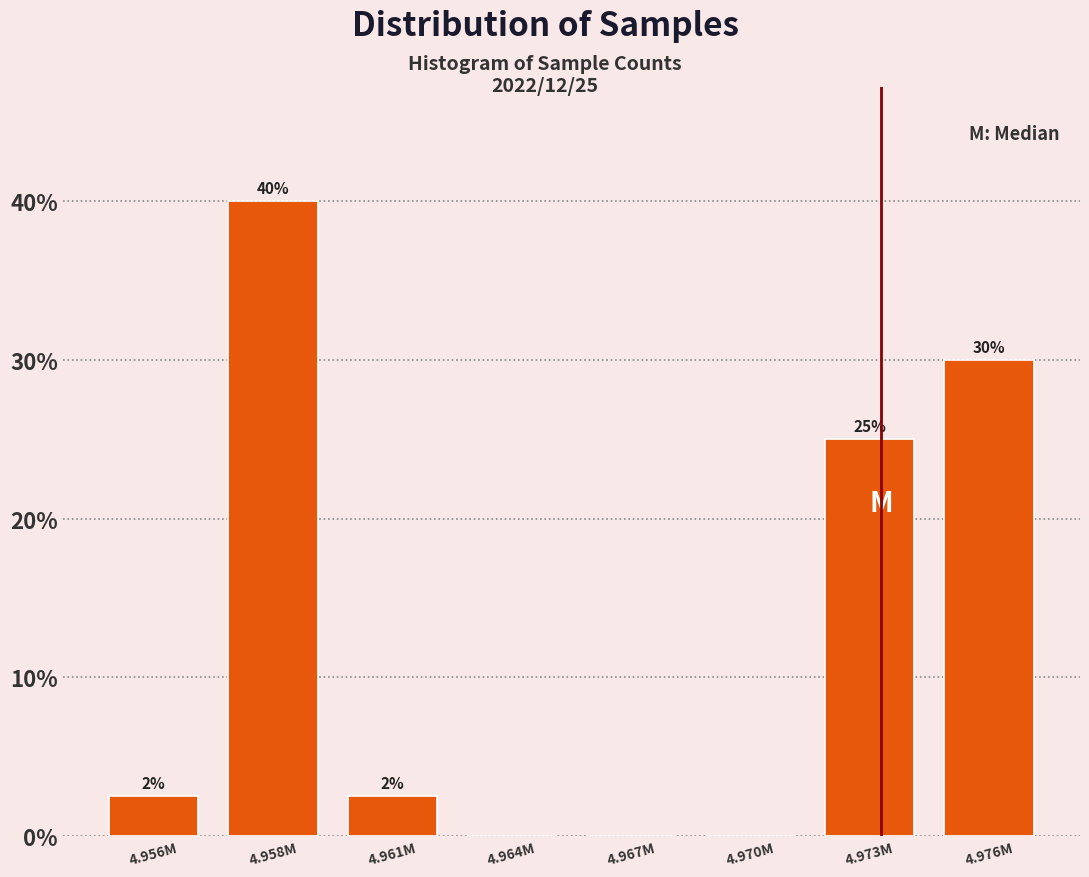

Between 4.976M and 4.970M, which is larger?

4.976M